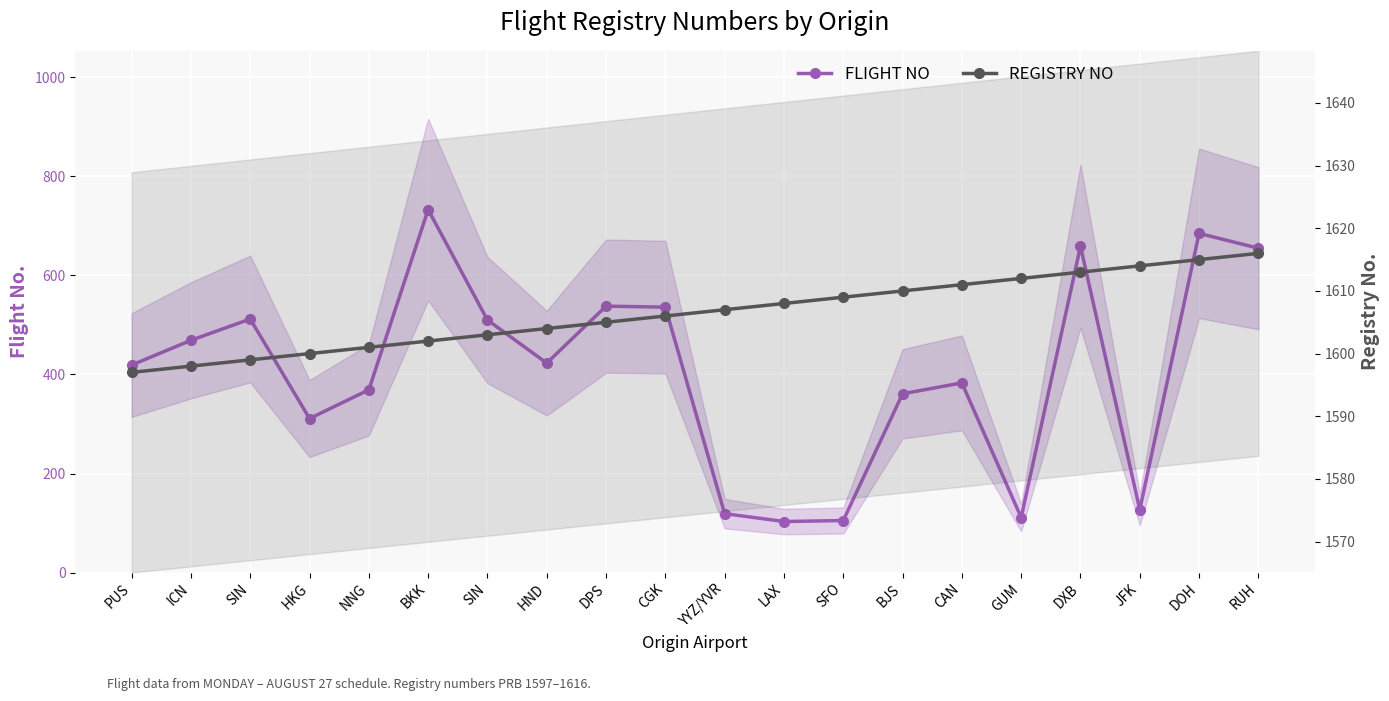

Is the value of REGISTRY NO at RUH greater than the value of FLIGHT NO at JFK?

Yes